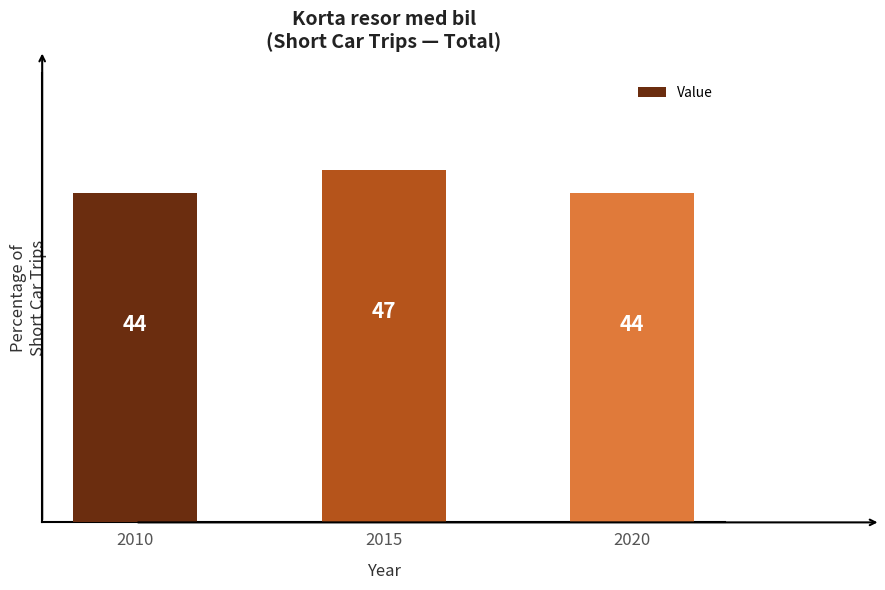

What is the maximum value shown in the chart?

47